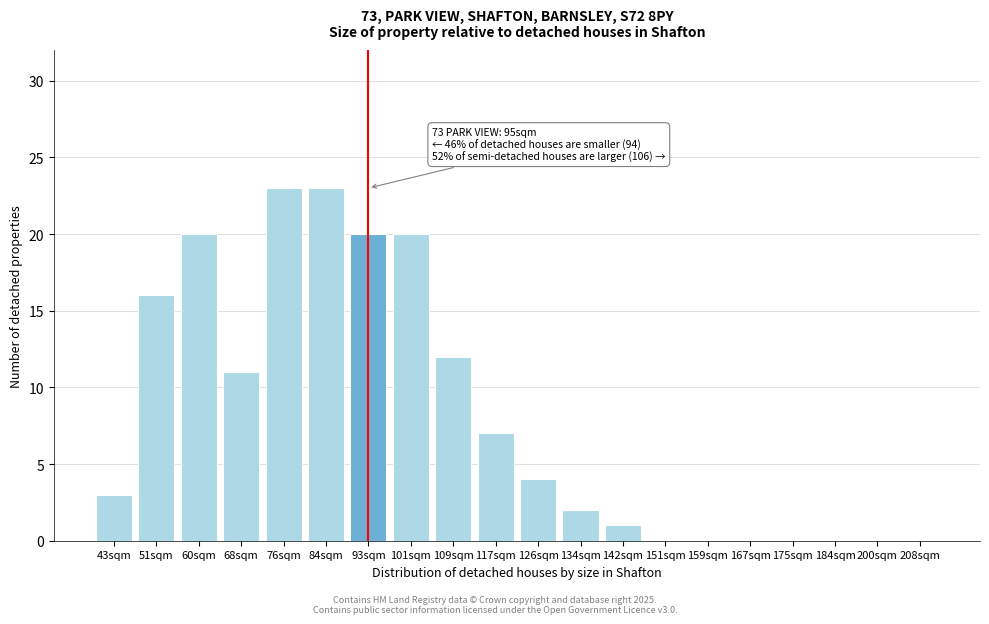

Reading left to right, what are all the values shown in this chart?

43sqm=3	51sqm=16	60sqm=20	68sqm=11	76sqm=23	84sqm=23	93sqm=20	101sqm=20	109sqm=12	117sqm=7	126sqm=4	134sqm=2	142sqm=1	151sqm=0	159sqm=0	167sqm=0	175sqm=0	184sqm=0	200sqm=0	208sqm=0